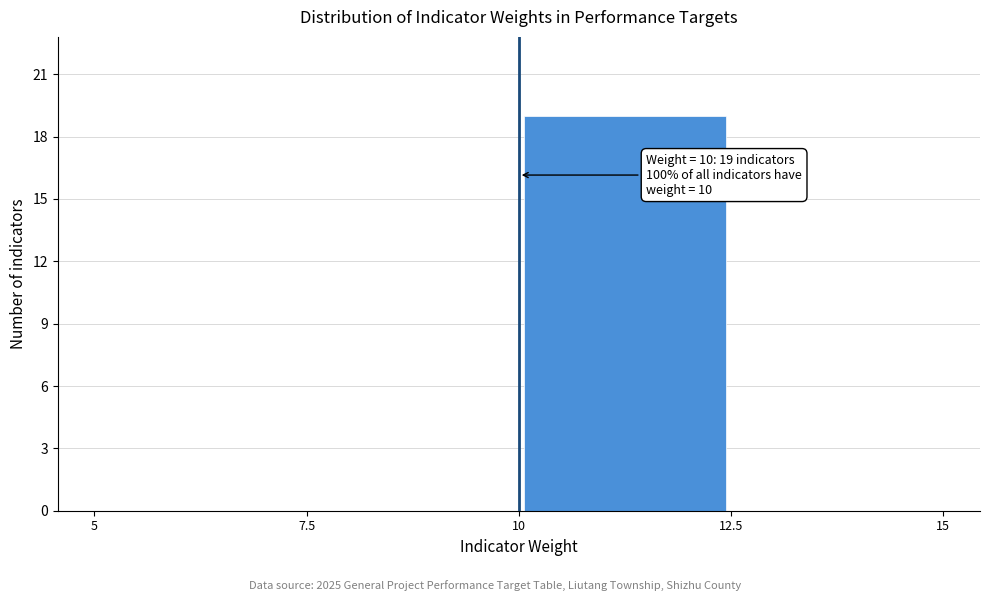

Which range on the x-axis has the tallest bar?

10 to 12.5